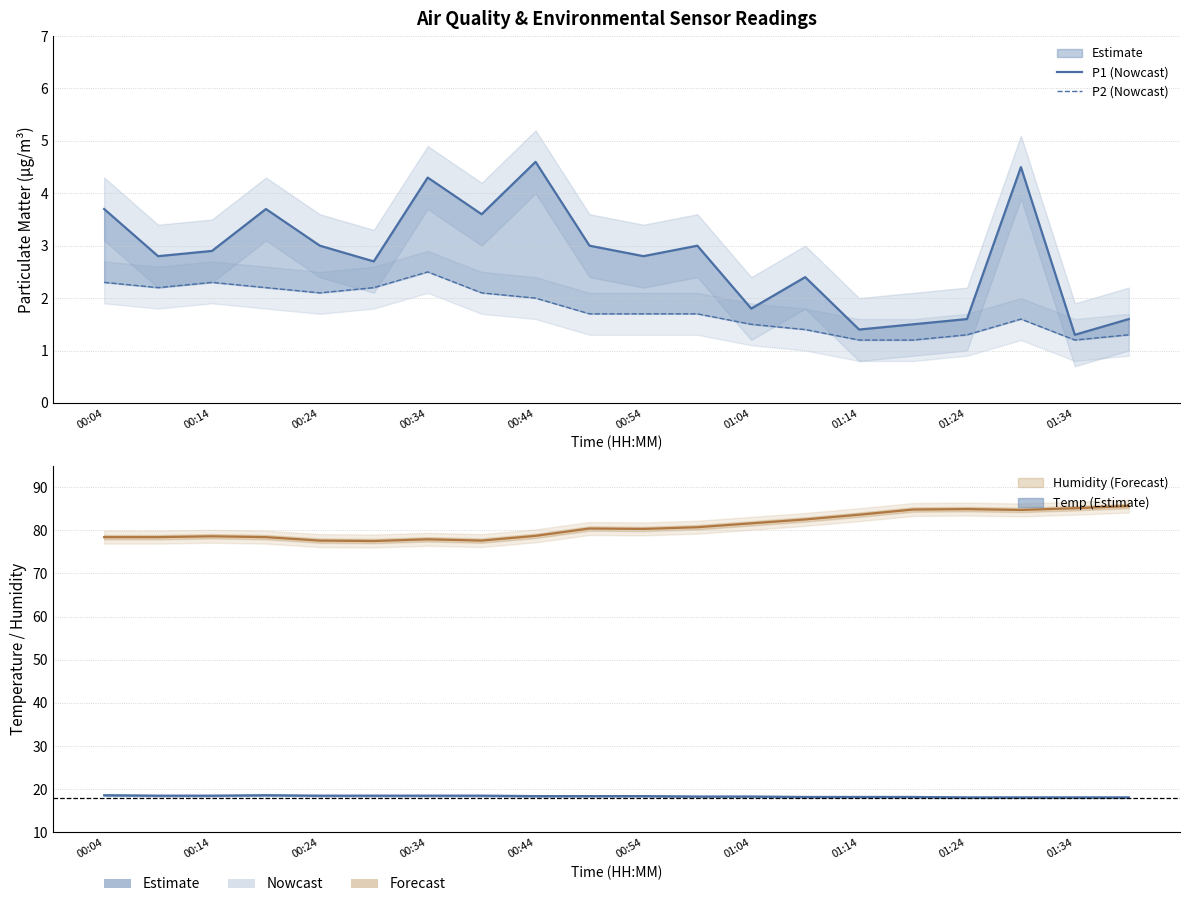

At how many categories does at least one series exceed 1?

20